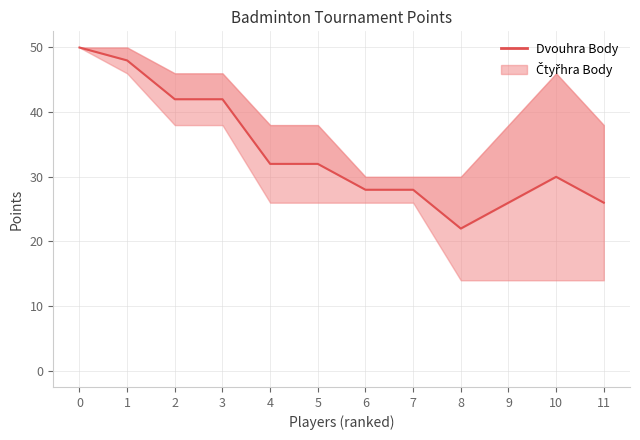

The value at 7 is 43. True or false?

False